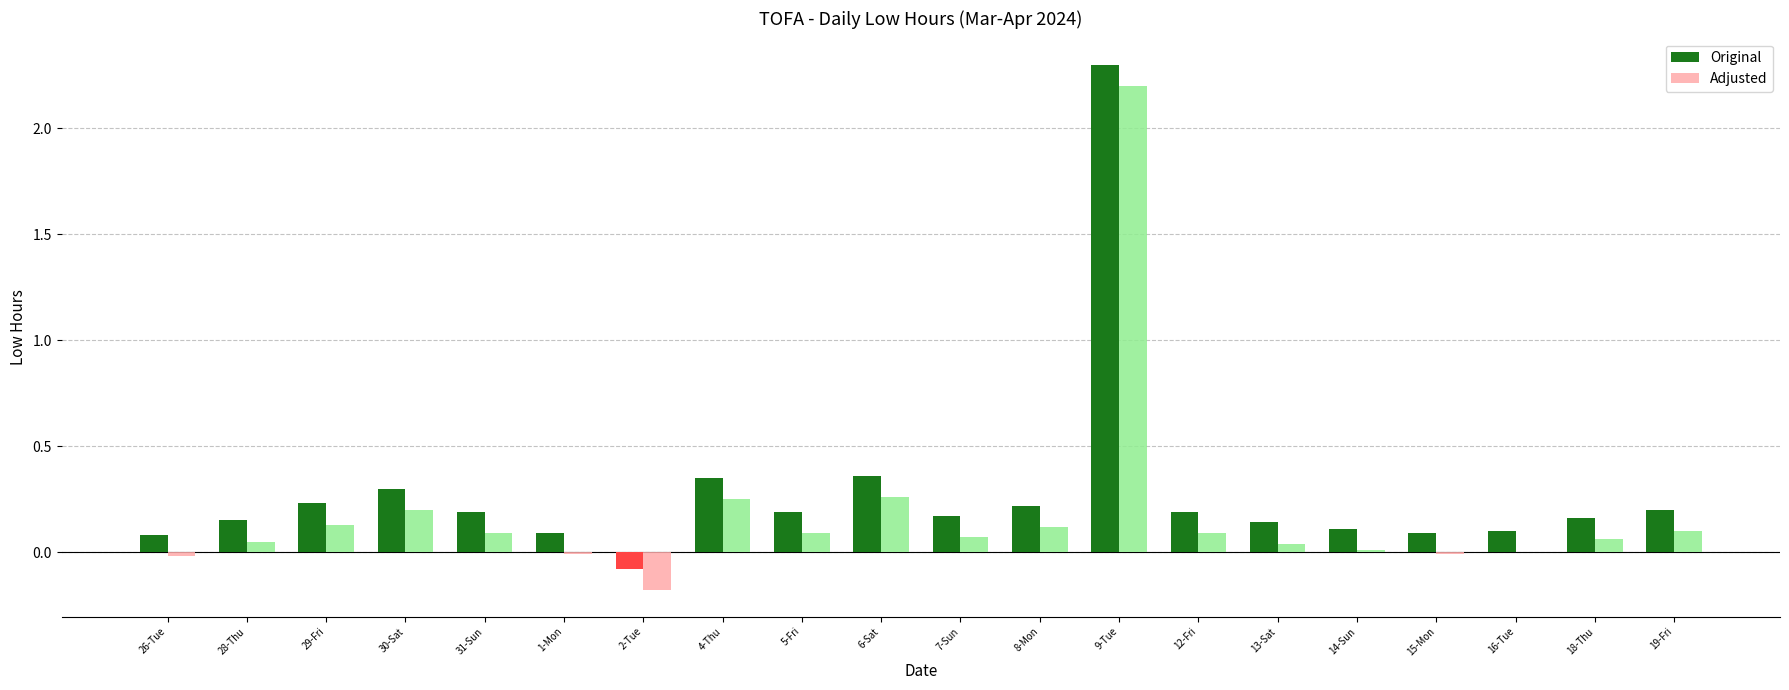

How many categories are shown in the chart?

20